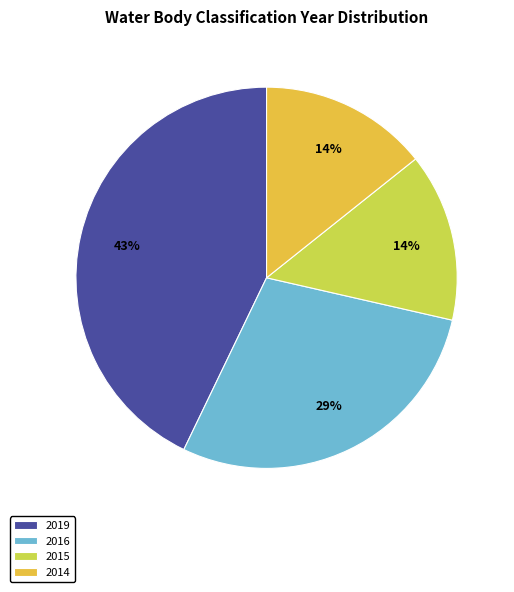

Which slice is the largest?

2019